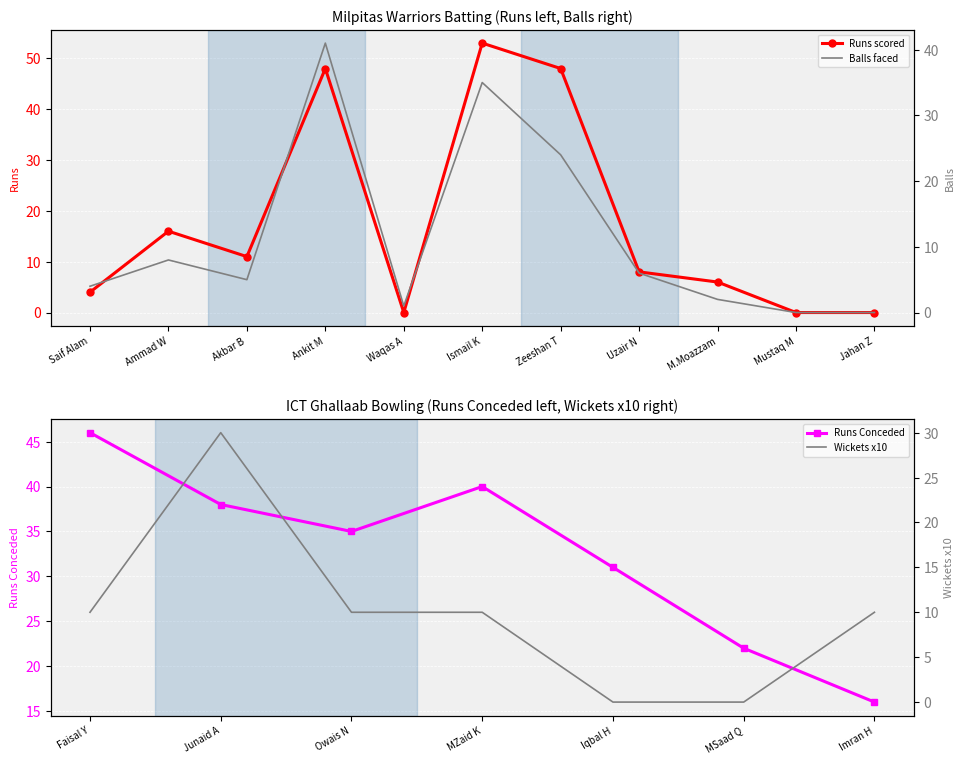

Between Saif Alam and Ammad W, which is larger?

Ammad W